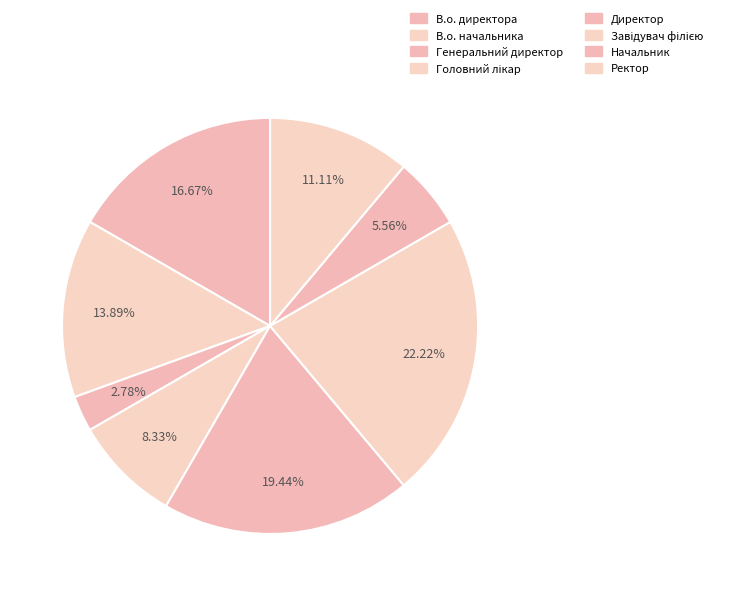

What is the total percentage of Завідувач філією and Головний лікар?

30.6%